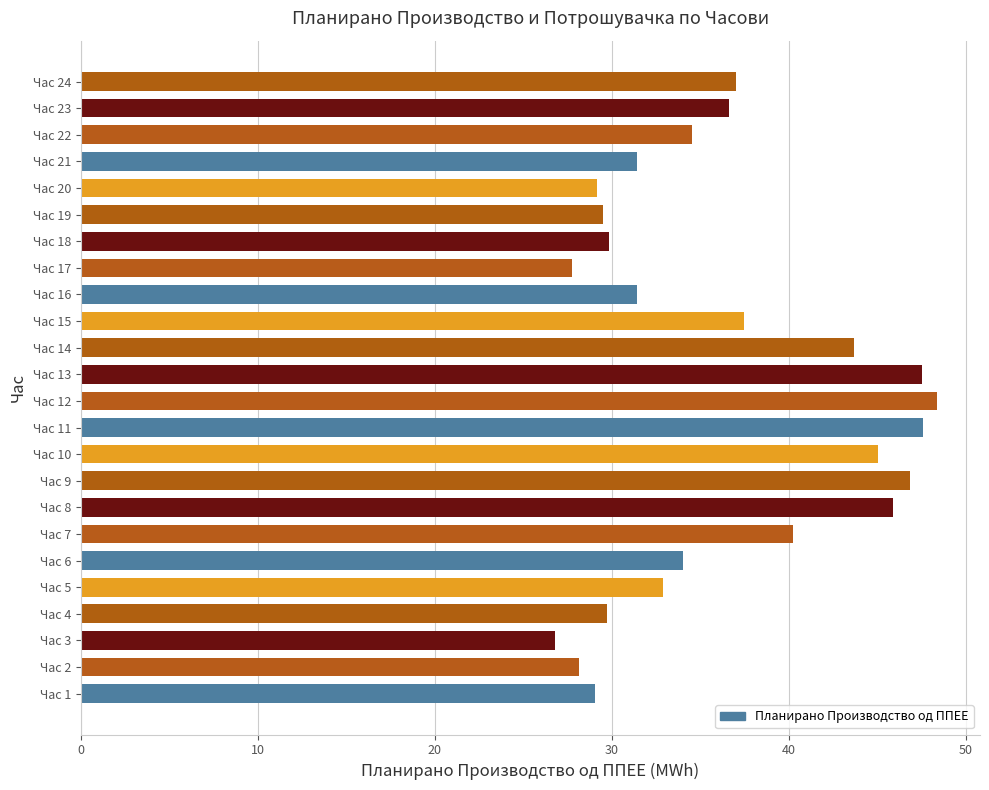

Is it true that the value at Час 7 is 58.9?

False